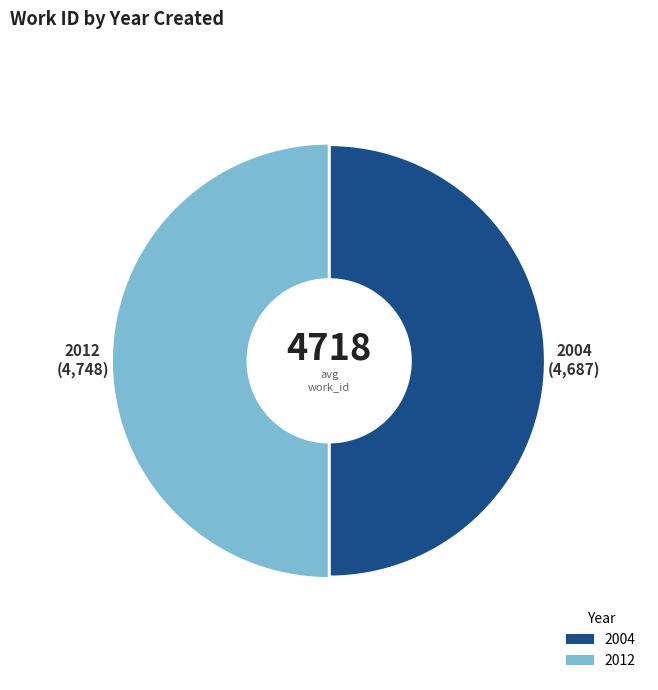

Approximately how many times larger is the value at 2012 compared to 2004?

1.0